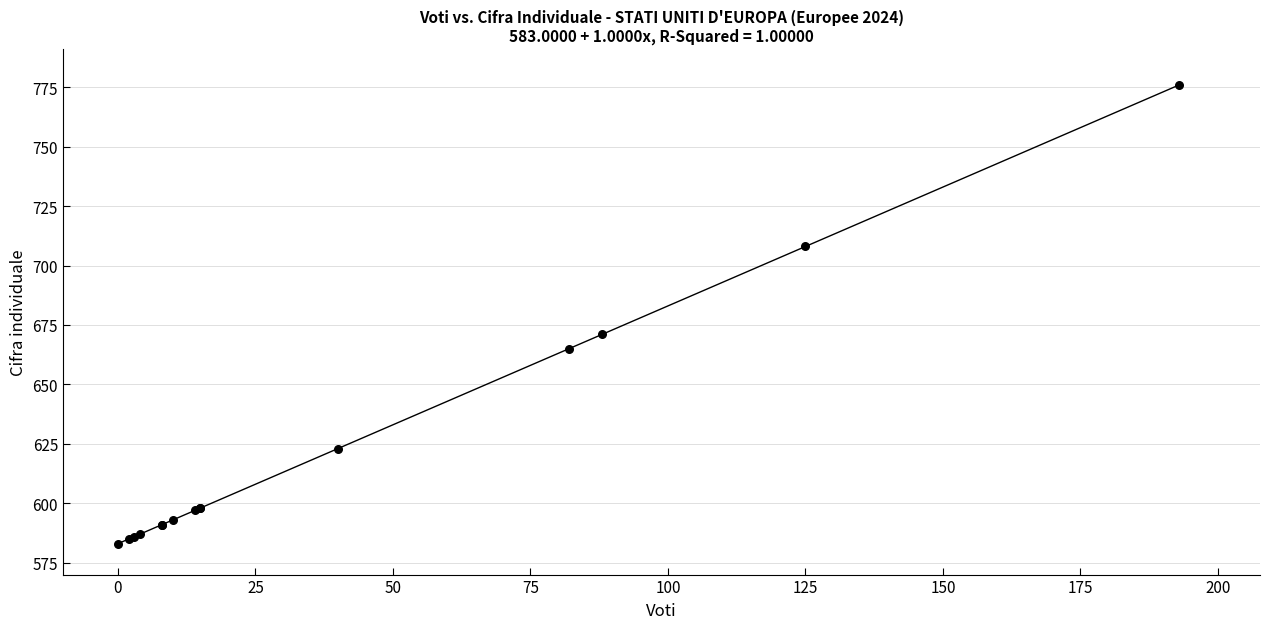

What Y value in the scatter plot is closest to 679?

671